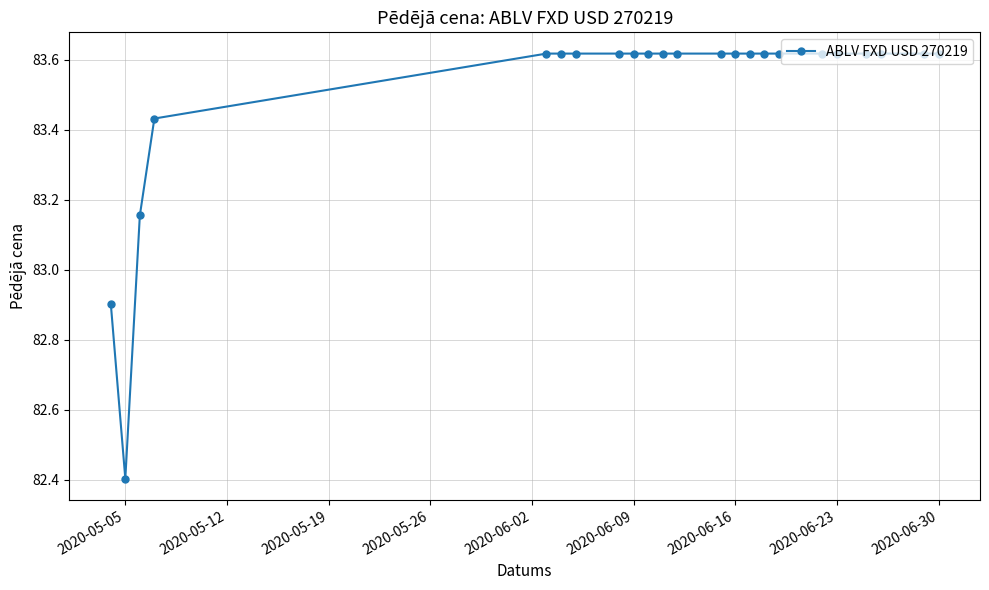

What is the minimum value shown in the chart?

82.4